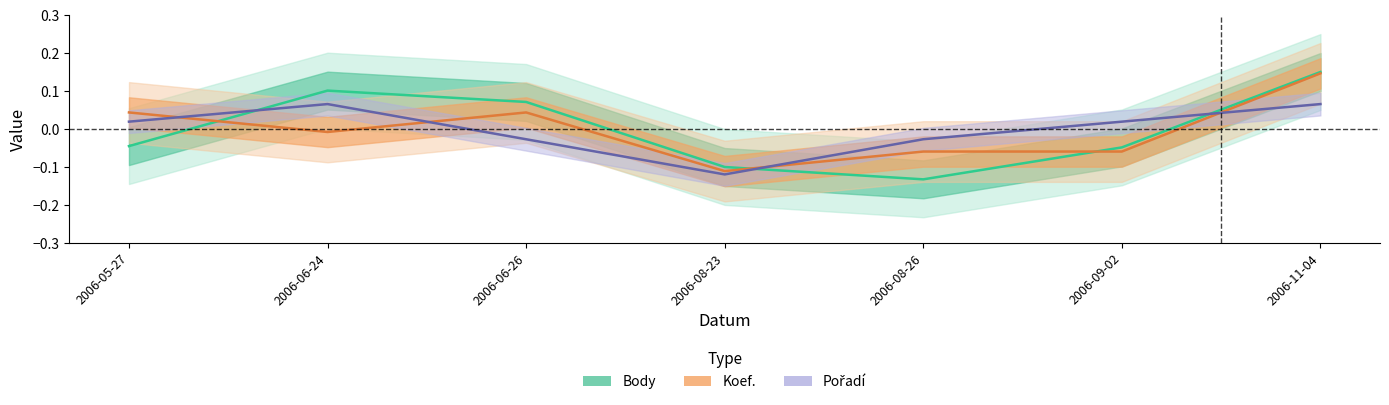

Rank the series by their maximum value, from lowest to highest.

Pořadí, Koef., Body